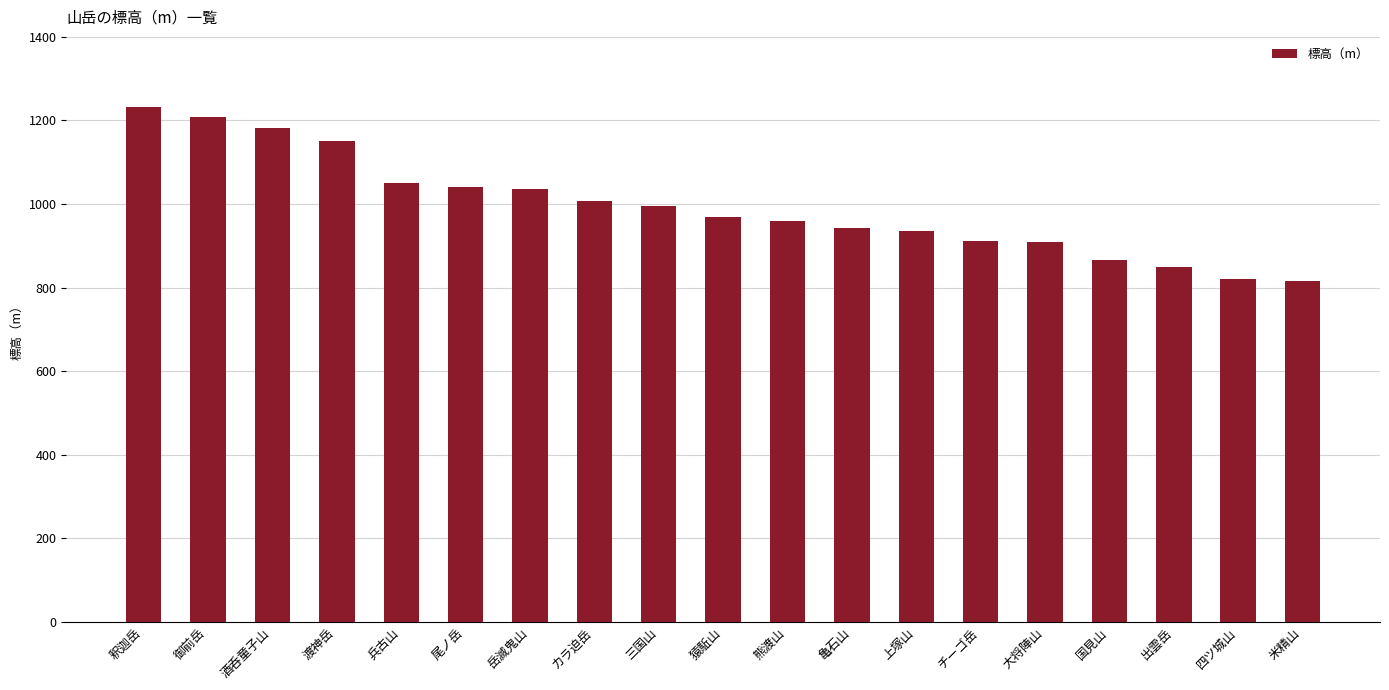

True or false: the data shows 342 at 上塚山.

False